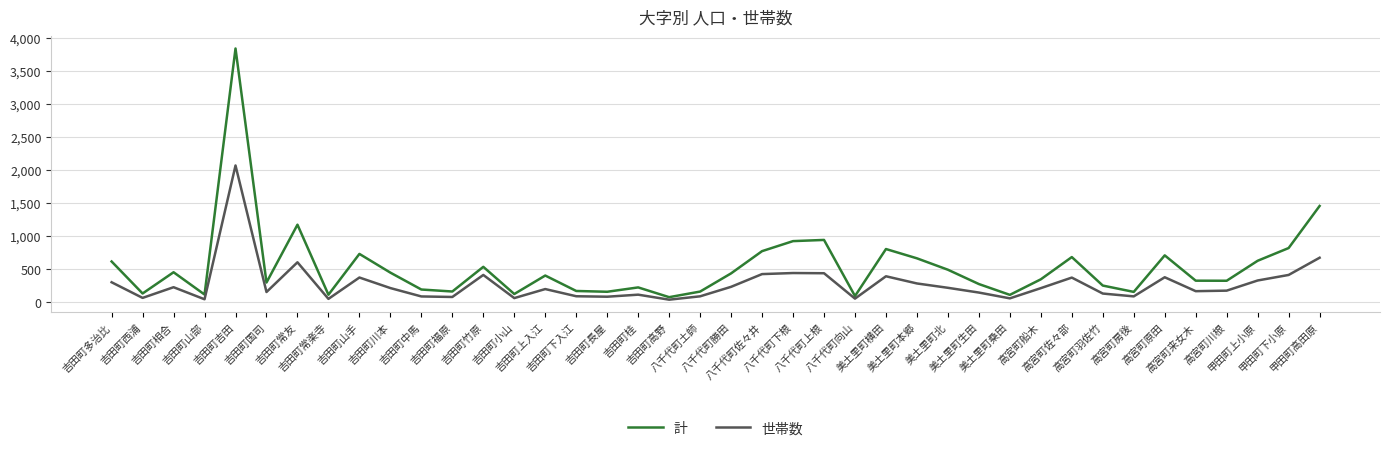

What is the greatest value displayed?

3842